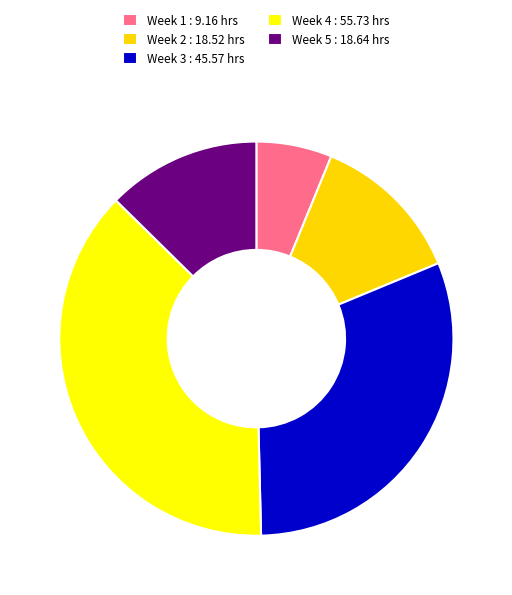

How many segments does this pie chart have?

5